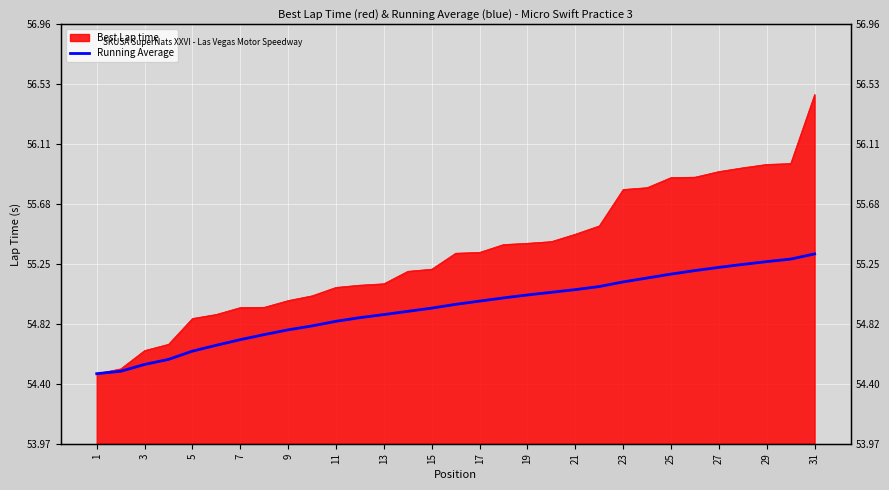

What is the minimum value shown in the chart?

54.5